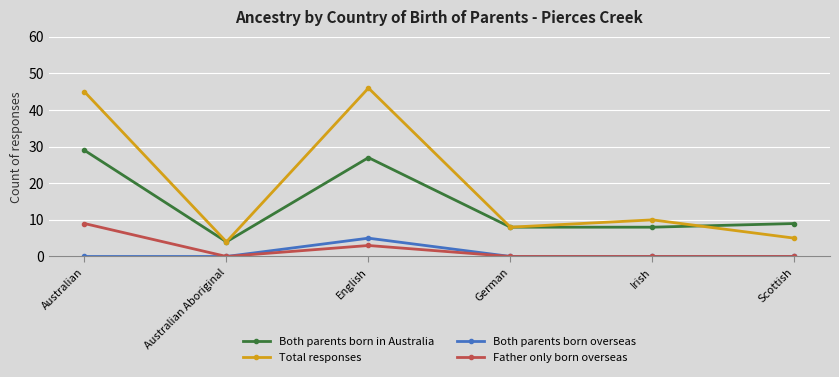

At how many categories does at least one series exceed 34?

2